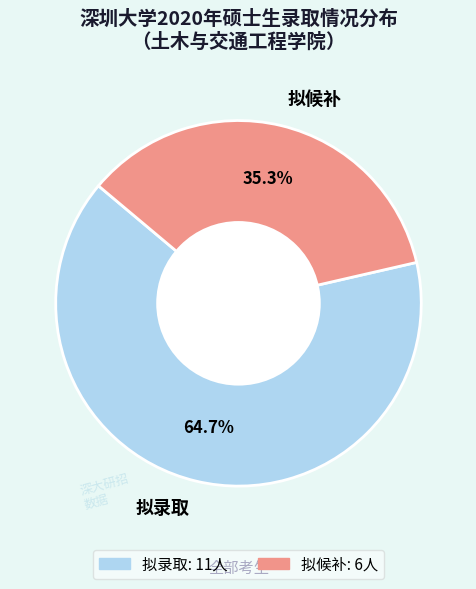

Do 拟候补 and 拟录取 together represent more than half of the pie?

Yes